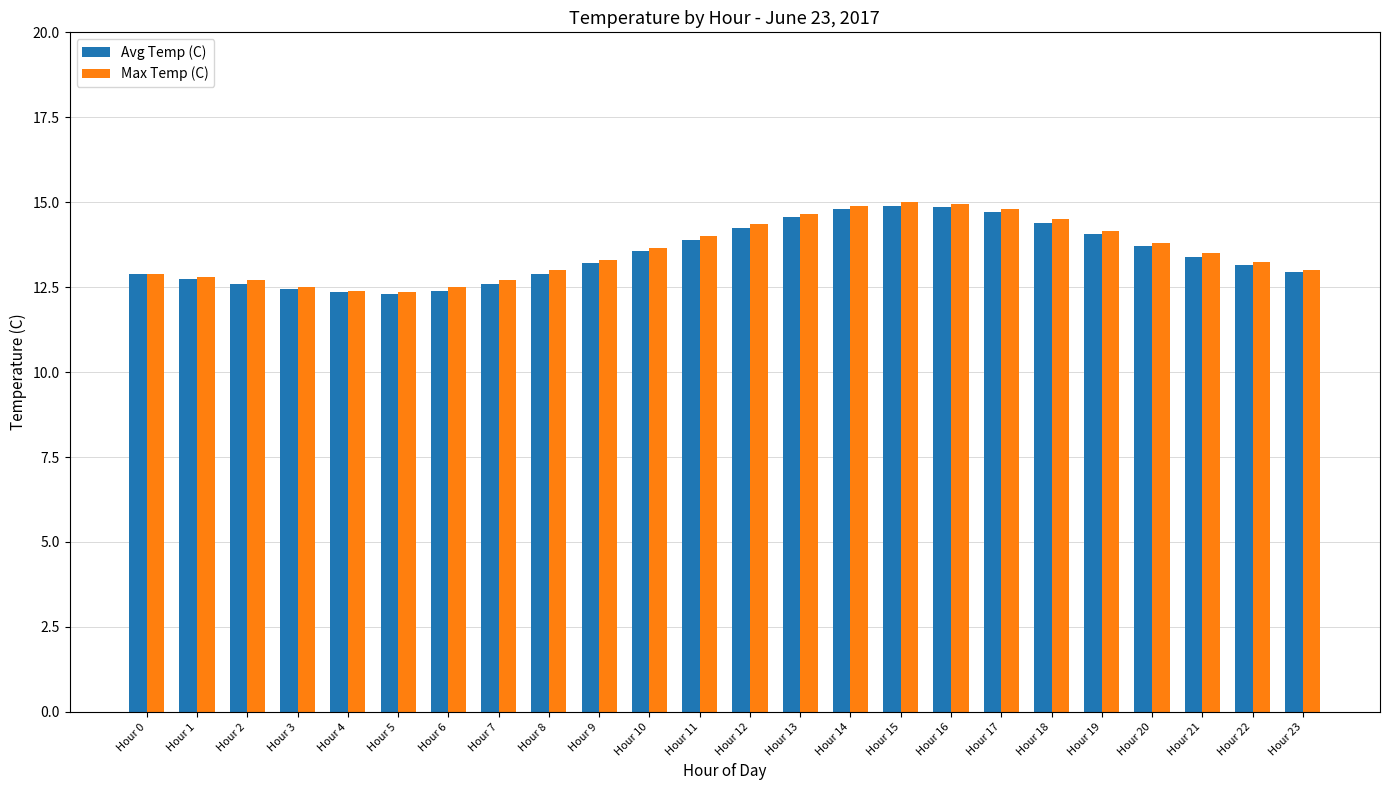

What is the maximum value for Avg Temp (C)?

14.9